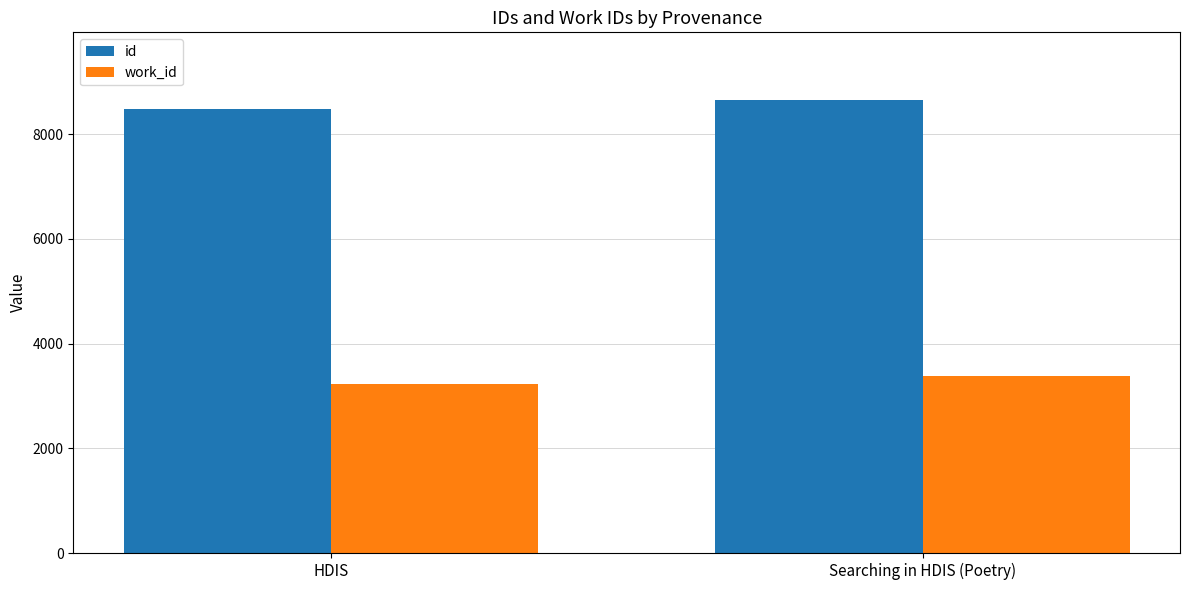

How many distinct data groups are displayed?

2